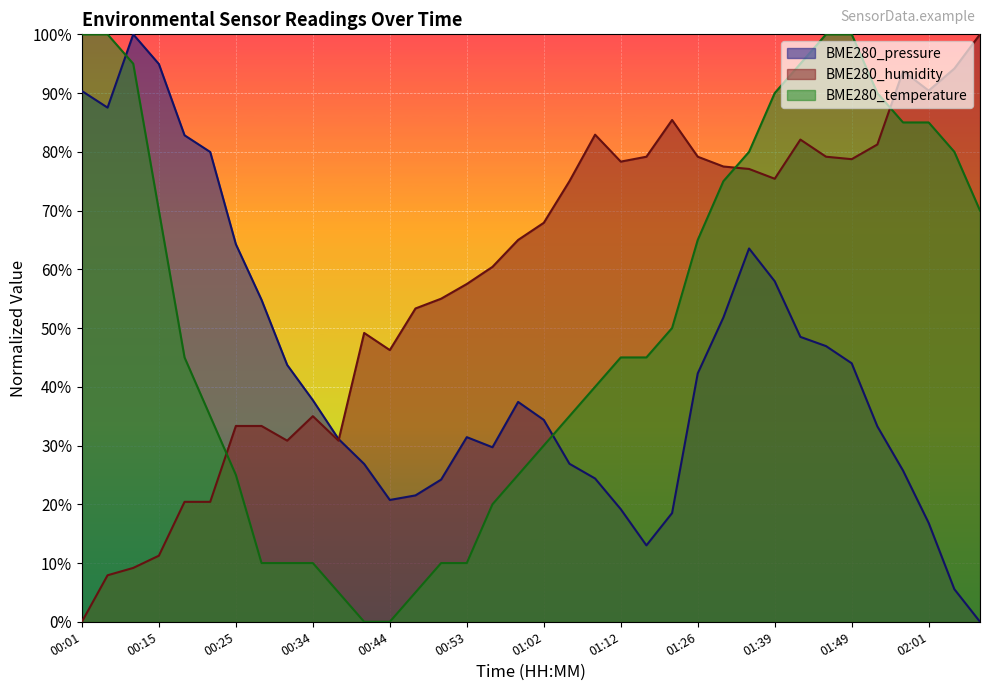

What is the difference between the BME280_pressure values at 02:05 and 00:25?

58.7